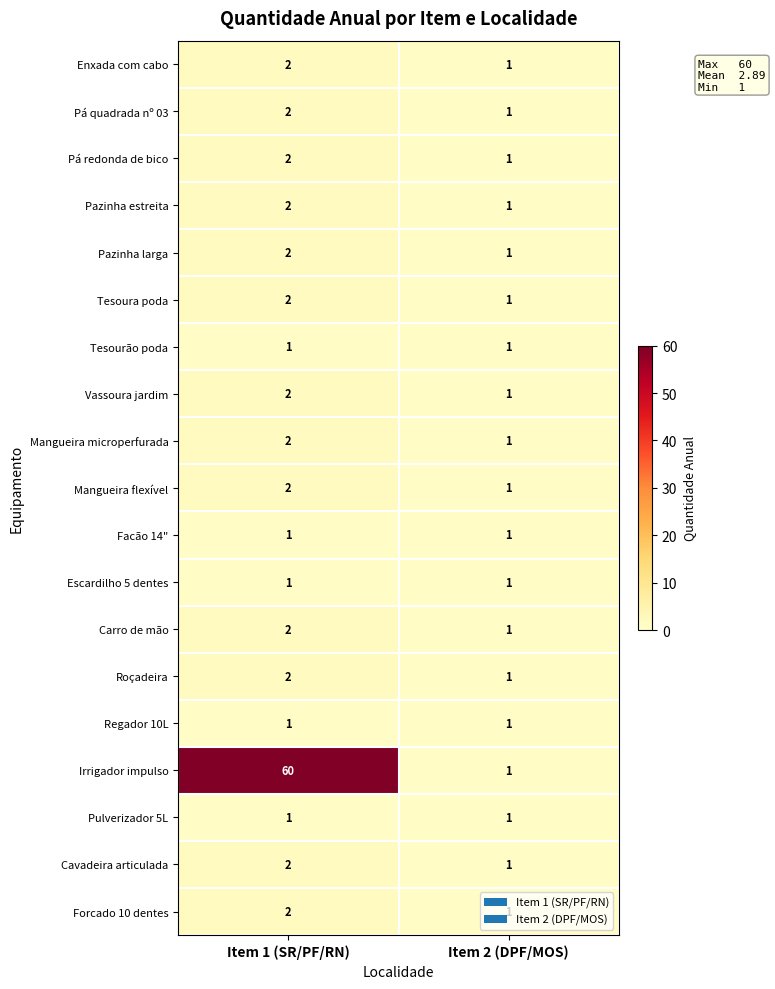

At which category does the chart reach its peak across all series?

Item 1 (SR/PF/RN)